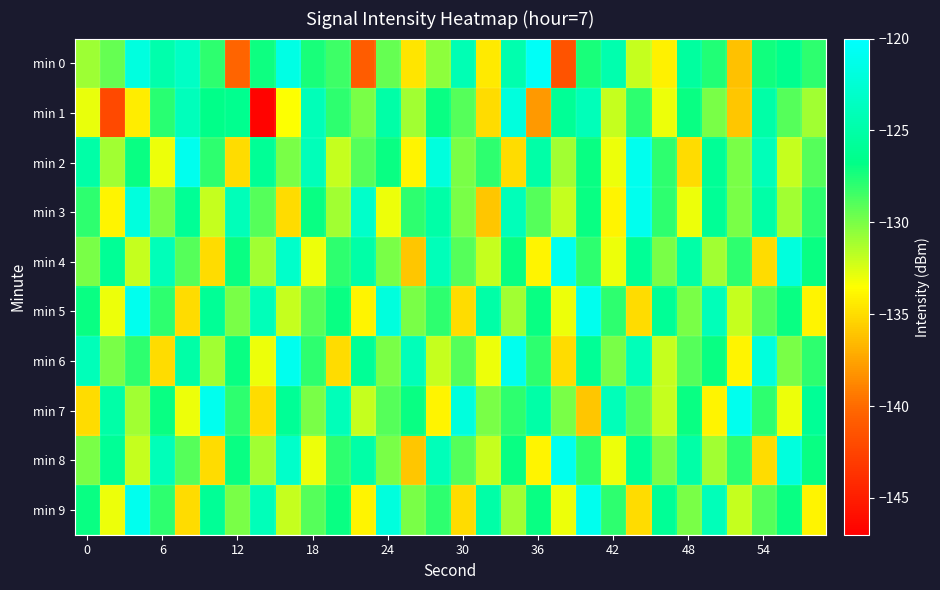

What is the smallest value displayed?

-146.7